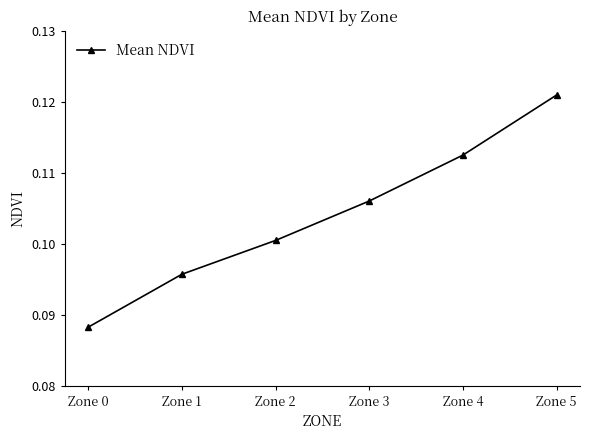

Does the chart display data point markers on the line(s)?

Yes